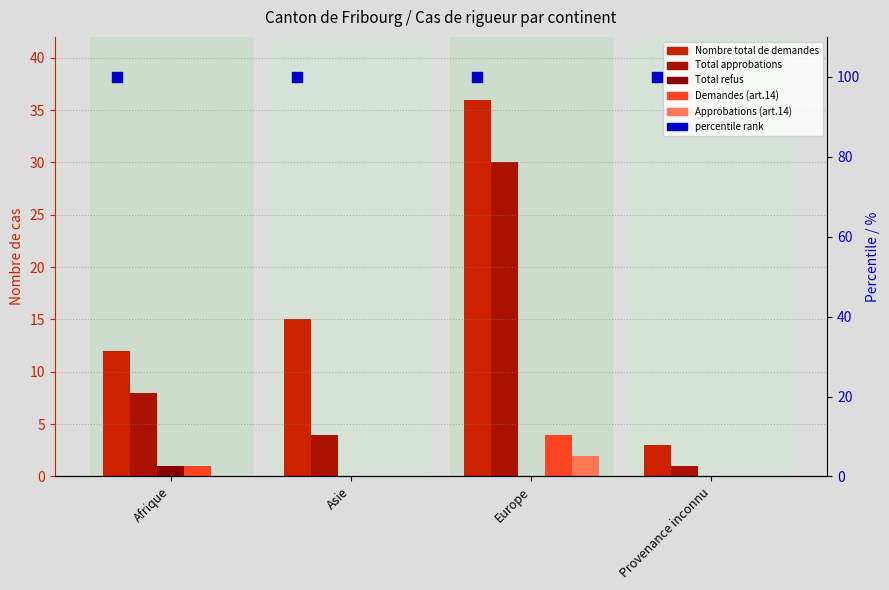

Which series reaches the maximum Y coordinate?

Percentile (approx.)